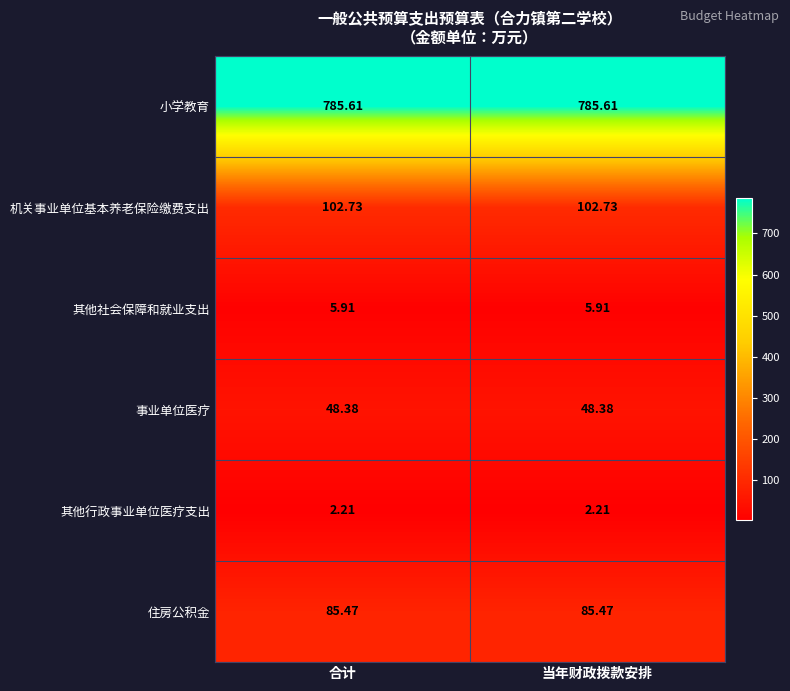

Which series has the largest total across all categories?

小学教育